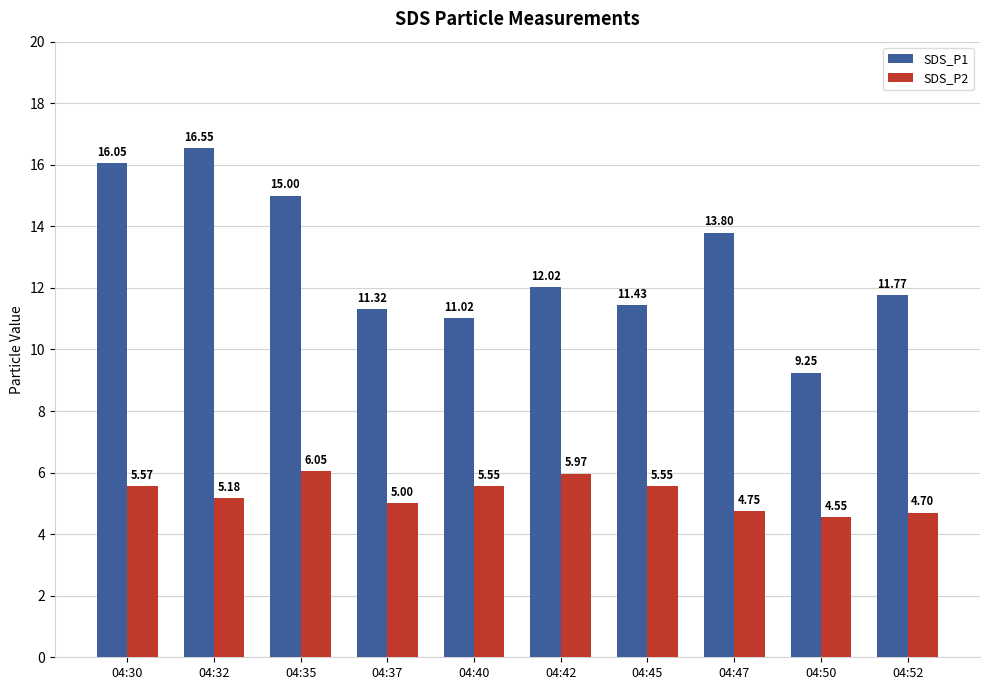

Which series has the widest spread of values?

SDS_P1